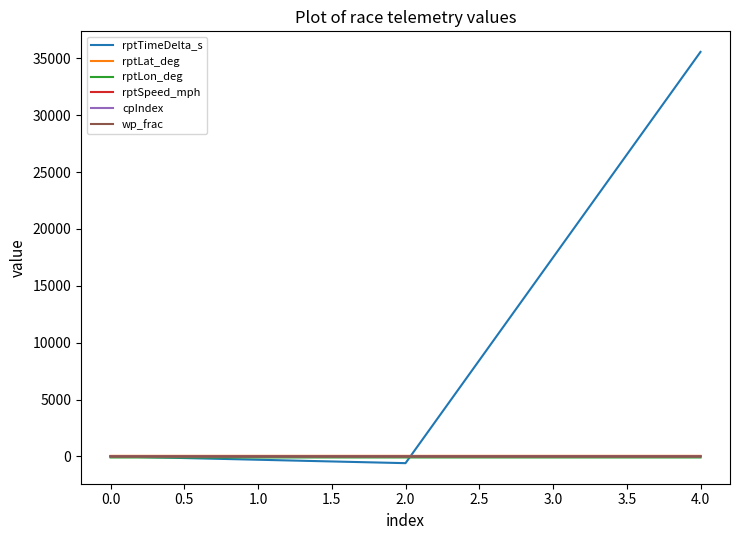

Is the value of cpIndex at 0.0 greater than the value of rptTimeDelta_s at 4.0?

No